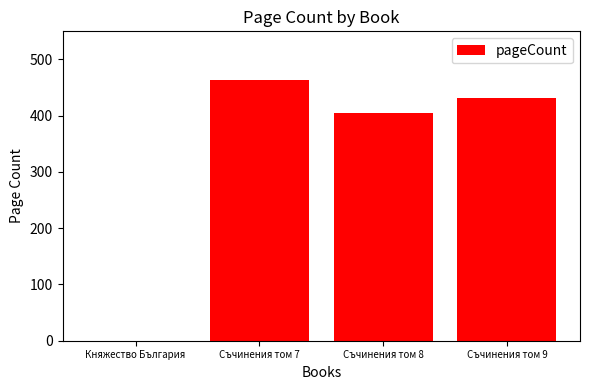

What is the difference between the values at Съчинения том 7 and Съчинения том 9?

32